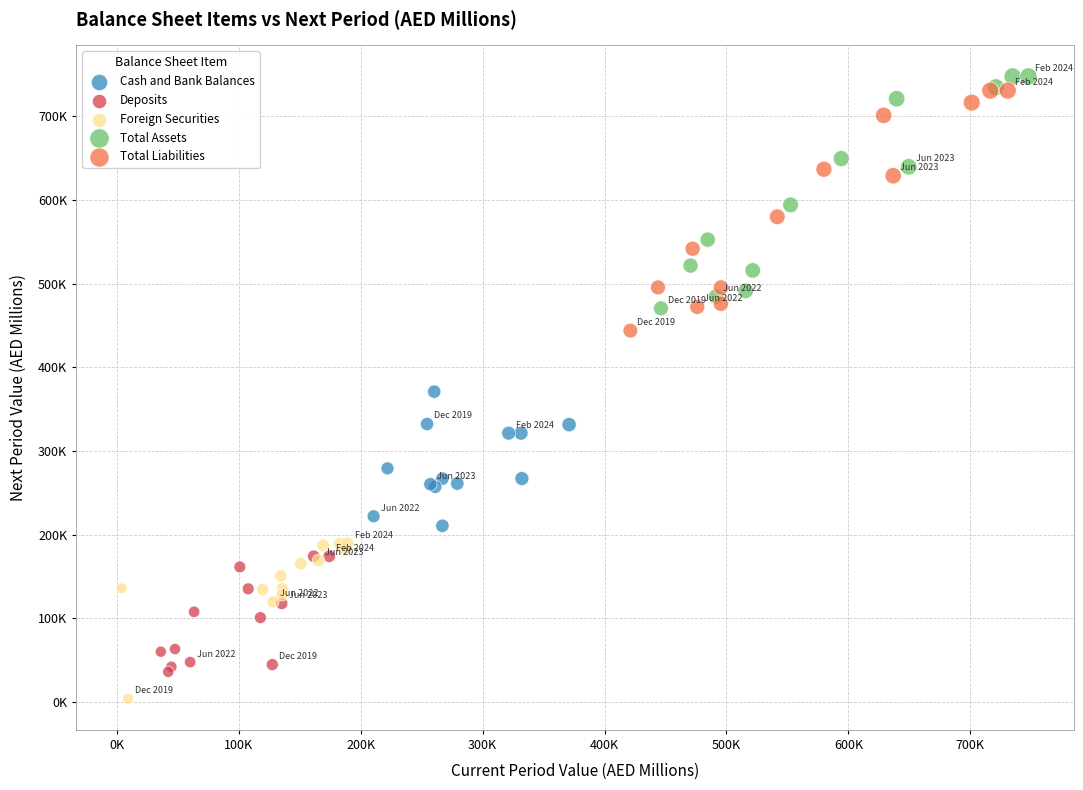

What are all the series names shown in the legend?

Cash and Bank Balances, Deposits, Foreign Securities, Total Assets, Total Liabilities